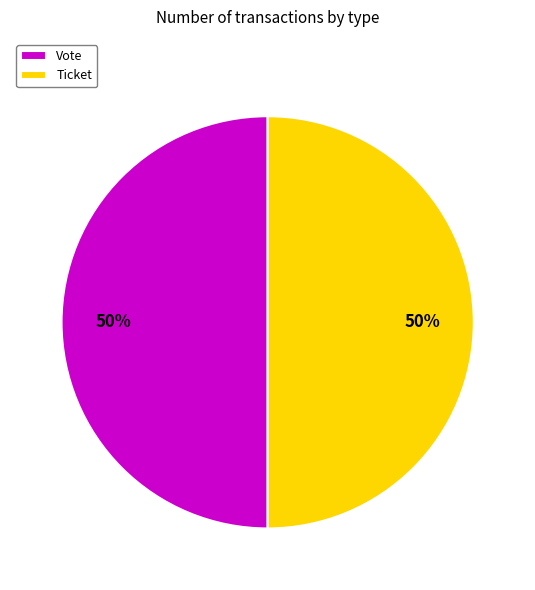

To the nearest percent, what is the combined percentage of Ticket and Vote?

100%